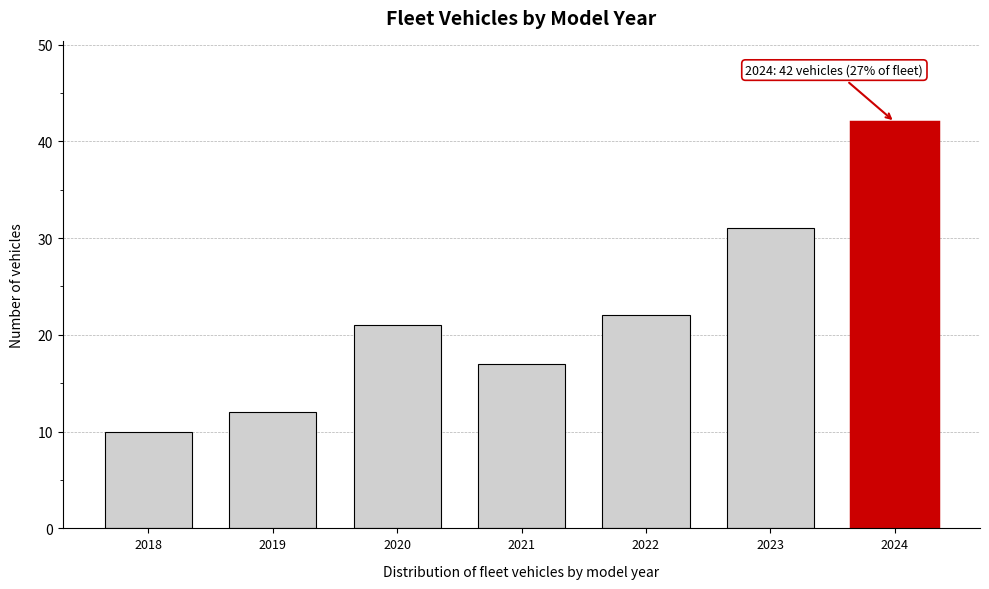

Reading left to right, transcribe all the data shown in this chart.

2018=10	2019=12	2020=21	2021=17	2022=22	2023=31	2024=42